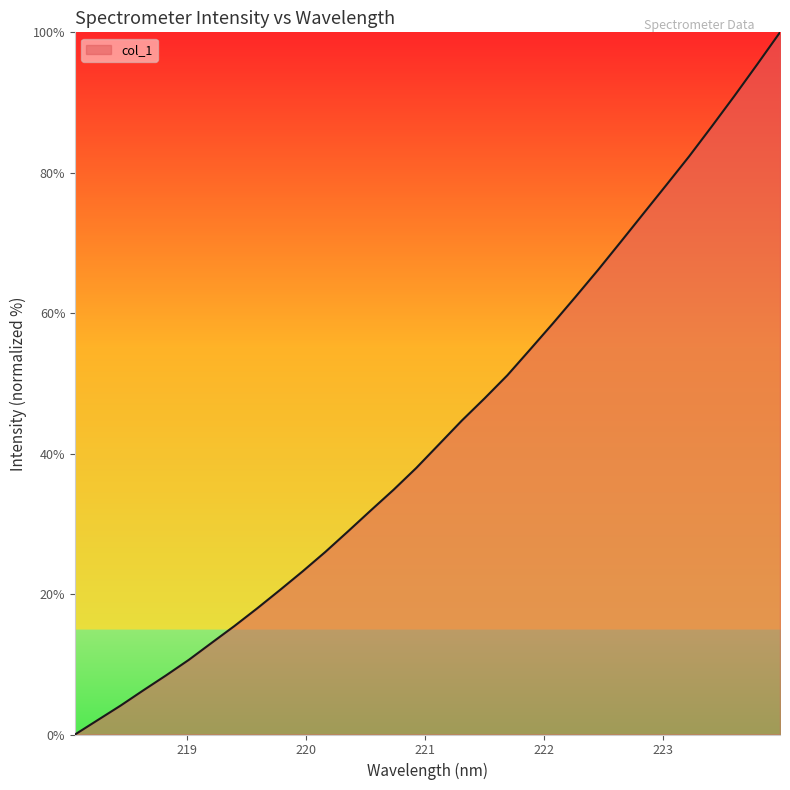

What is the maximum value shown in the chart?

100.0